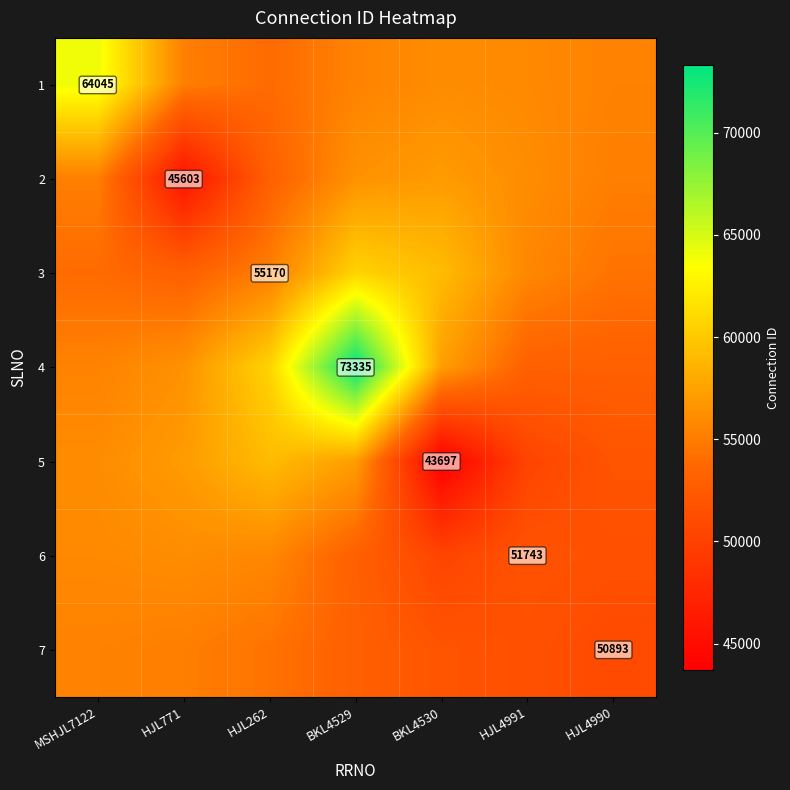

Between HJL262 and BKL4529, which is larger?

BKL4529